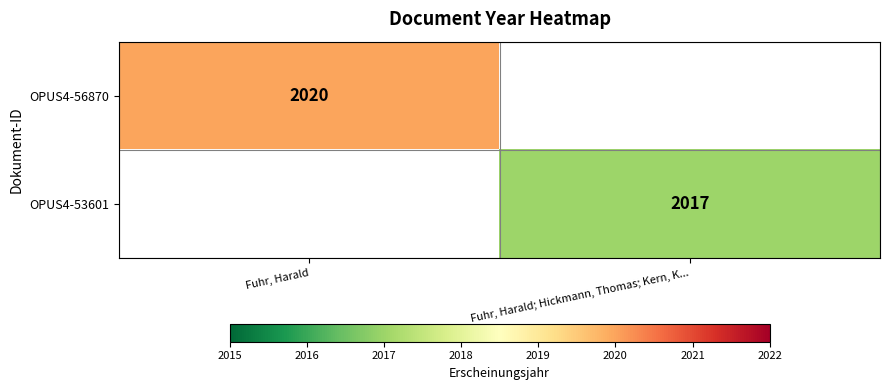

How many series are shown in this chart?

2